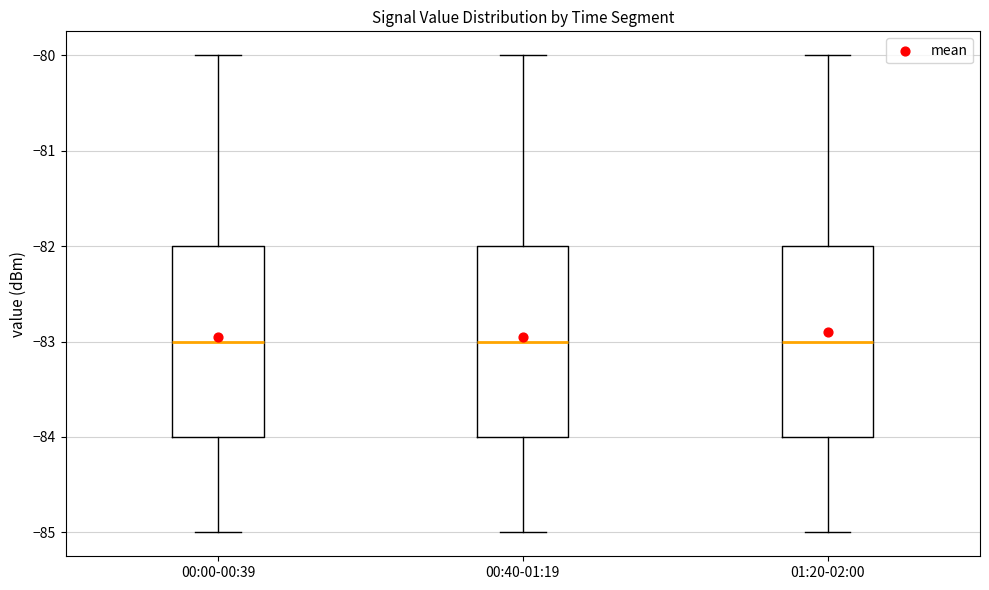

Where does the upper whisker of the box for 00:40-01:19 end on the y-axis? The values are not printed on the chart, so give them approximately, as read against the axis.

-80